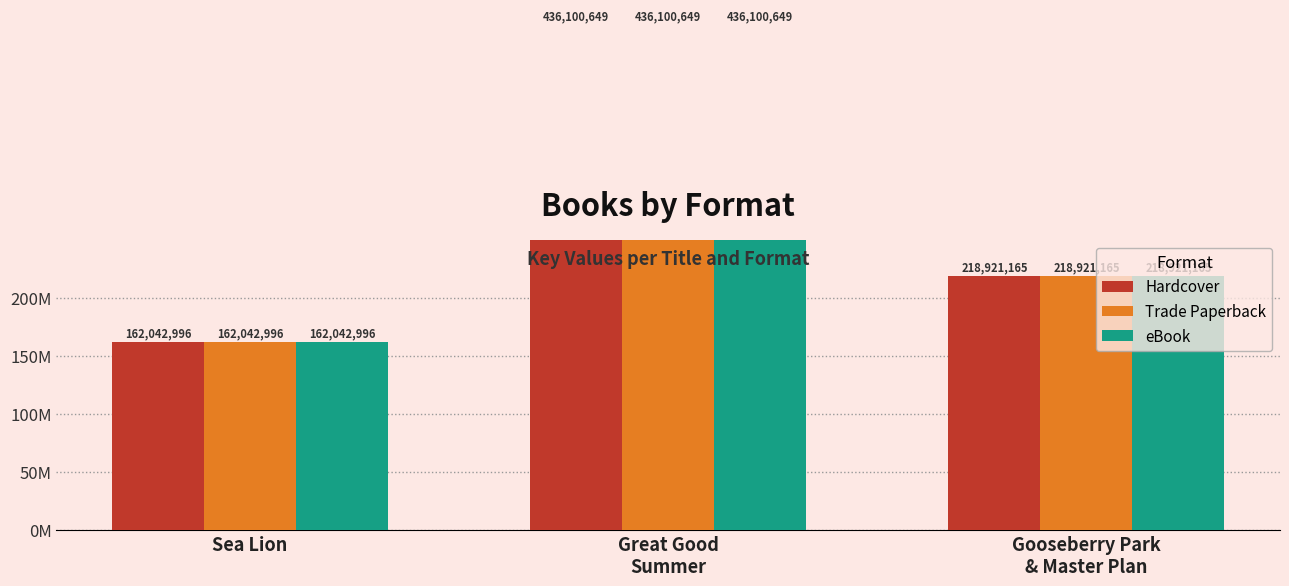

Reading left to right, what are all the values shown in this chart?

Hardcover: 162042996	436100649	218921165
Trade Paperback: 162042996	436100649	218921165
eBook: 162042996	436100649	218921165